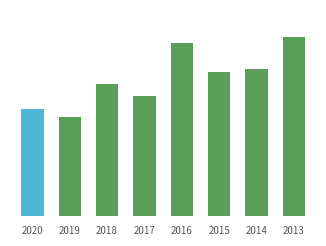

Are the bars horizontal?

No